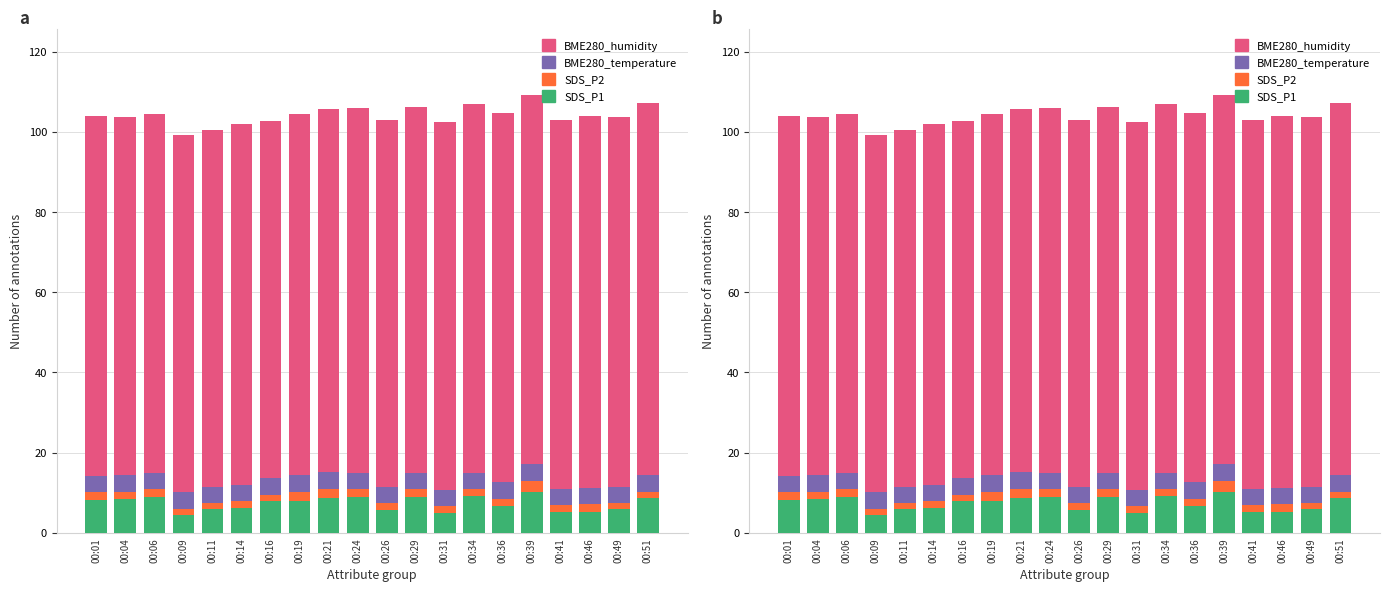

Where does the BME280_humidity series first go above 91?

00:26